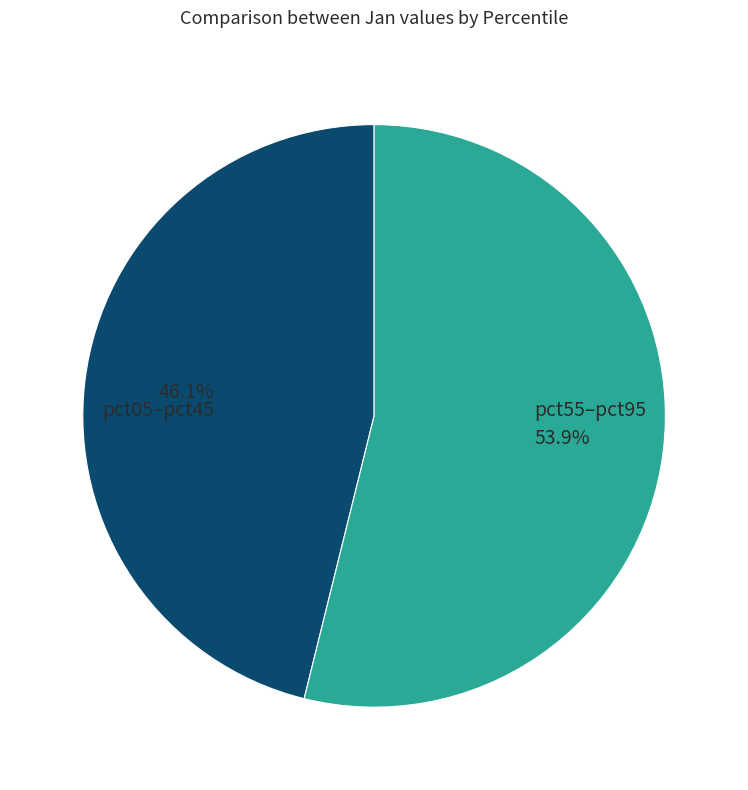

Is there any slice that represents more than half of the pie?

Yes